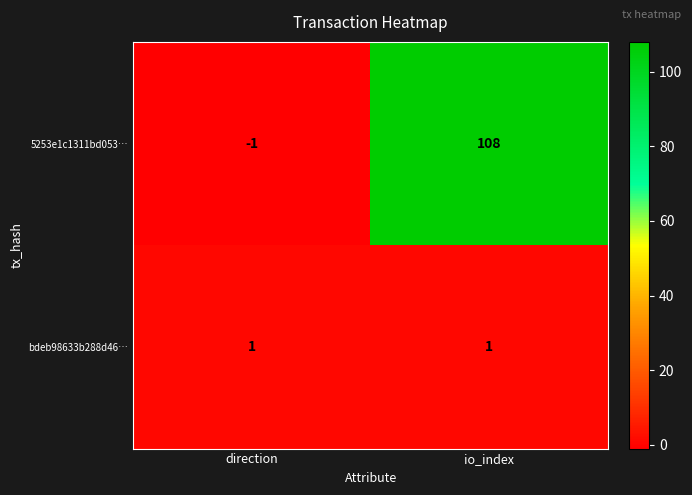

Reading left to right, extract all data points from this chart.

5253e1c1311bd053…: direction=-1	io_index=108
bdeb98633b288d46…: direction=1	io_index=1